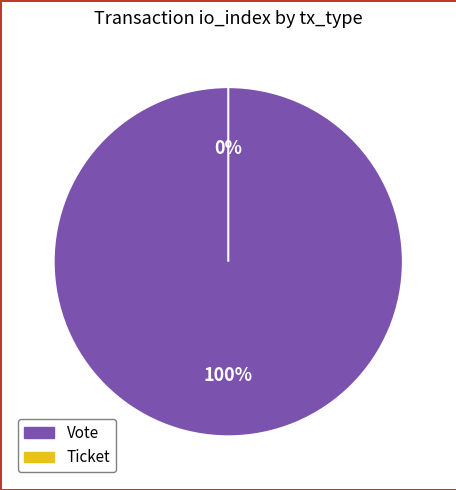

Combined, do Ticket and Vote account for over 50%?

Yes